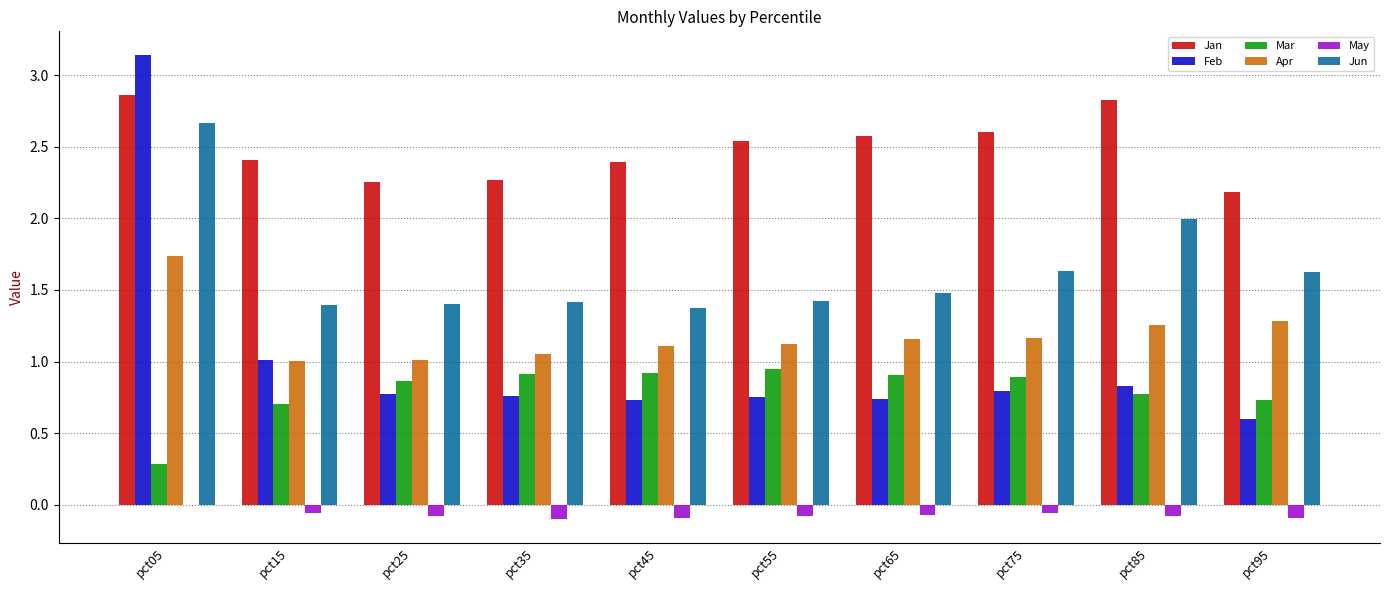

At which category is the sum across all series the highest?

pct05